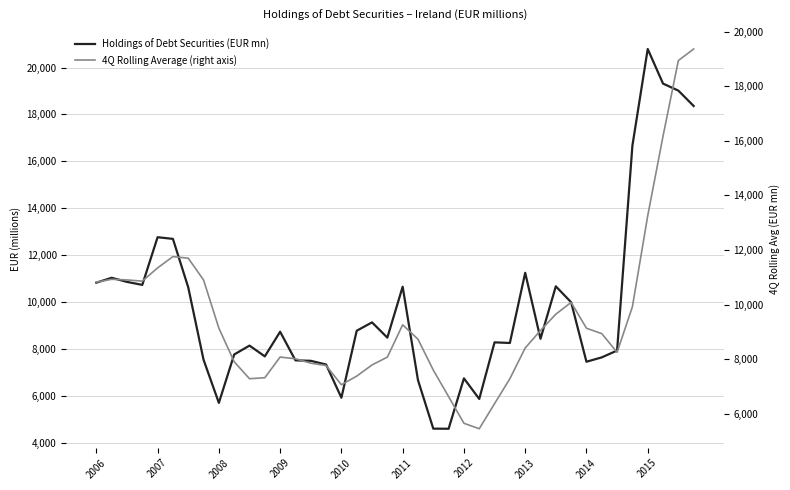

How many data points does each series have?

40